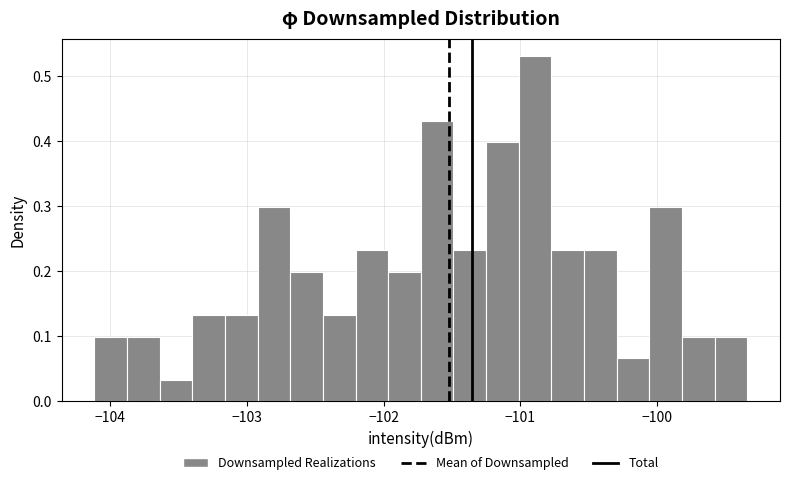

Around what value on the x-axis is the tallest bar? Give the approximate position of its centre, as read against the axis.

-100.9